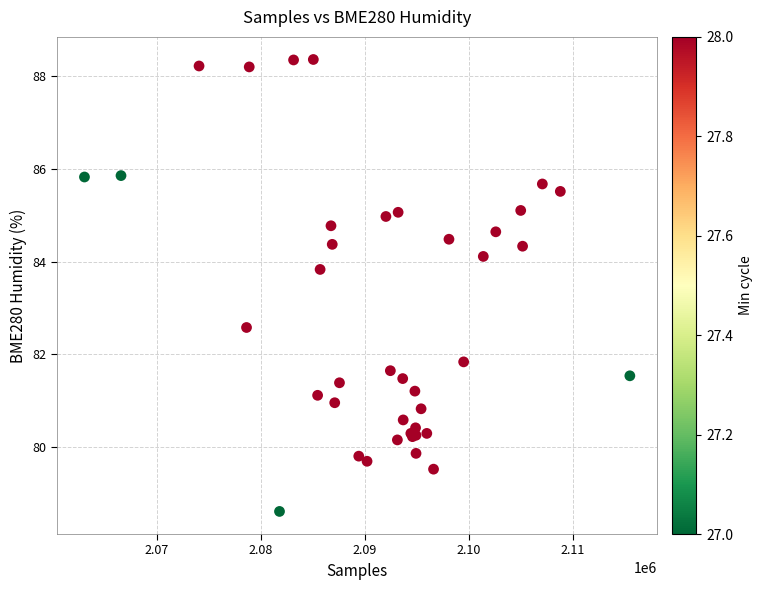

What Y value in the scatter plot is closest to 83?

82.6